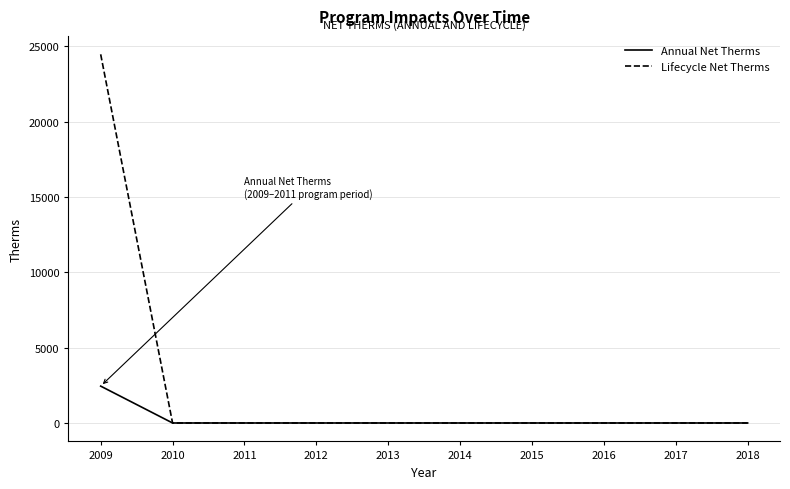

List the series in order of their overall mean, highest first.

Lifecycle Net Therms, Annual Net Therms